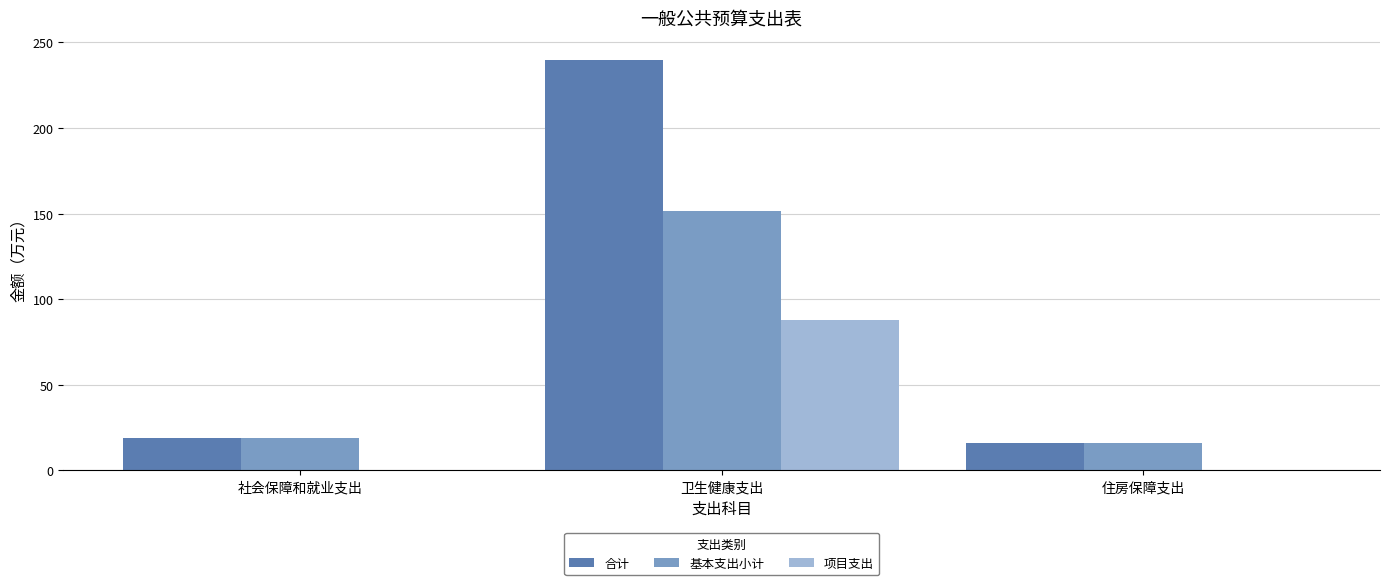

What are all the series names shown in the legend?

合计, 基本支出小计, 项目支出